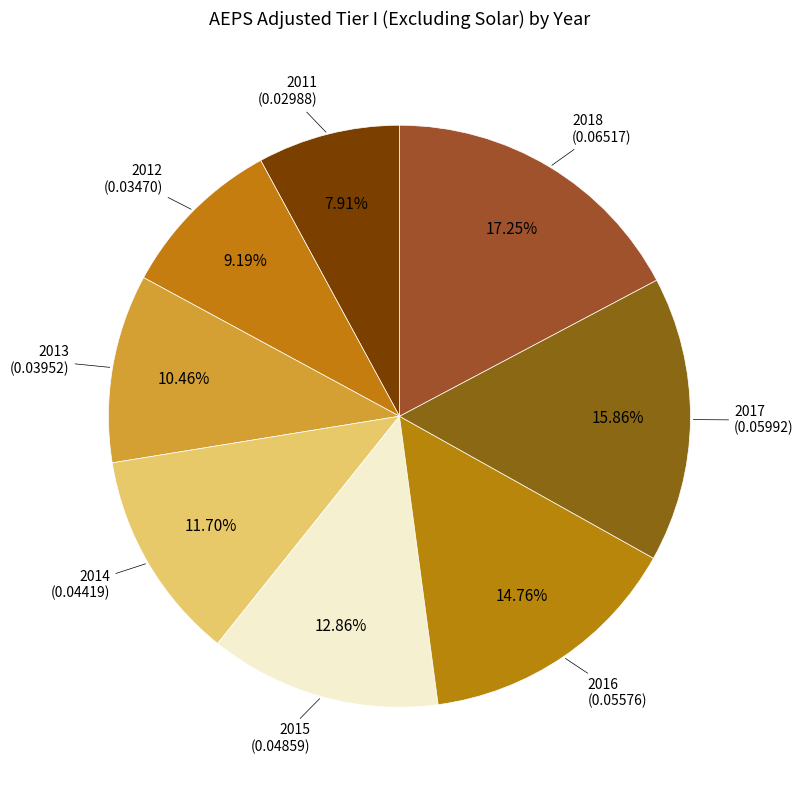

Which category has the smallest portion of the pie?

2011